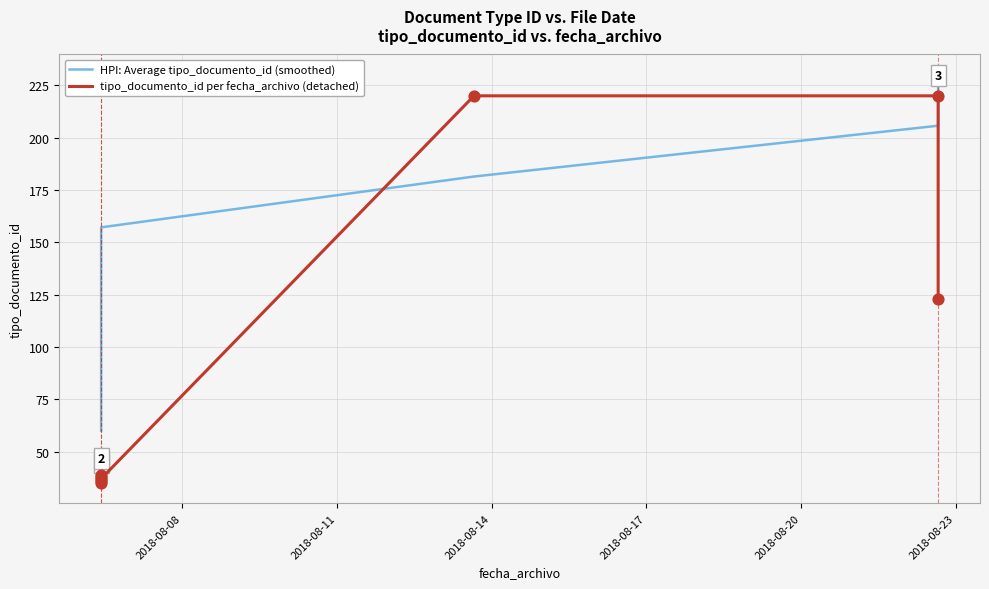

Which series reaches the minimum Y coordinate?

tipo_documento_id per fecha_archivo (detached)